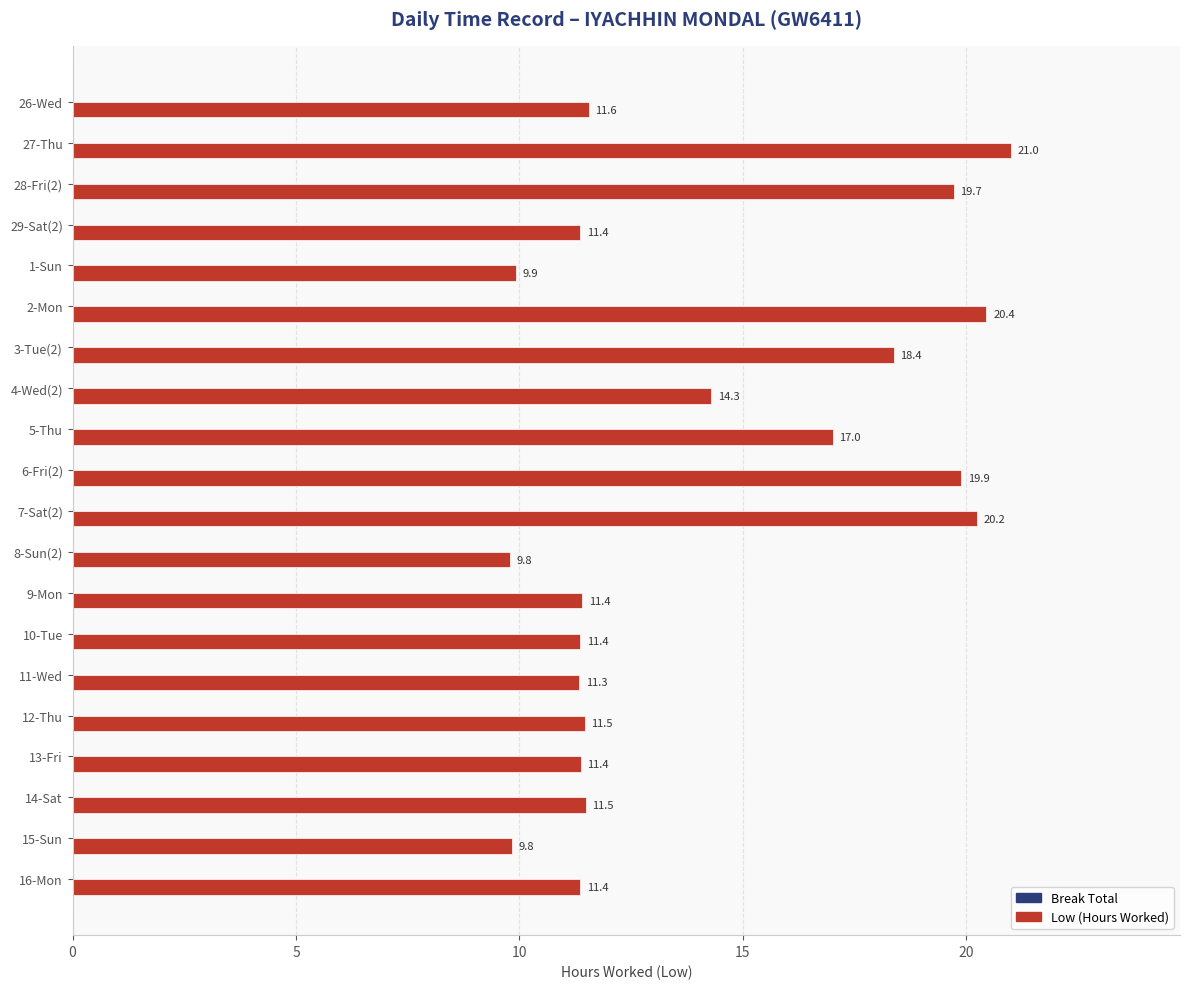

Are the bars grouped side by side (vs. stacked)?

No